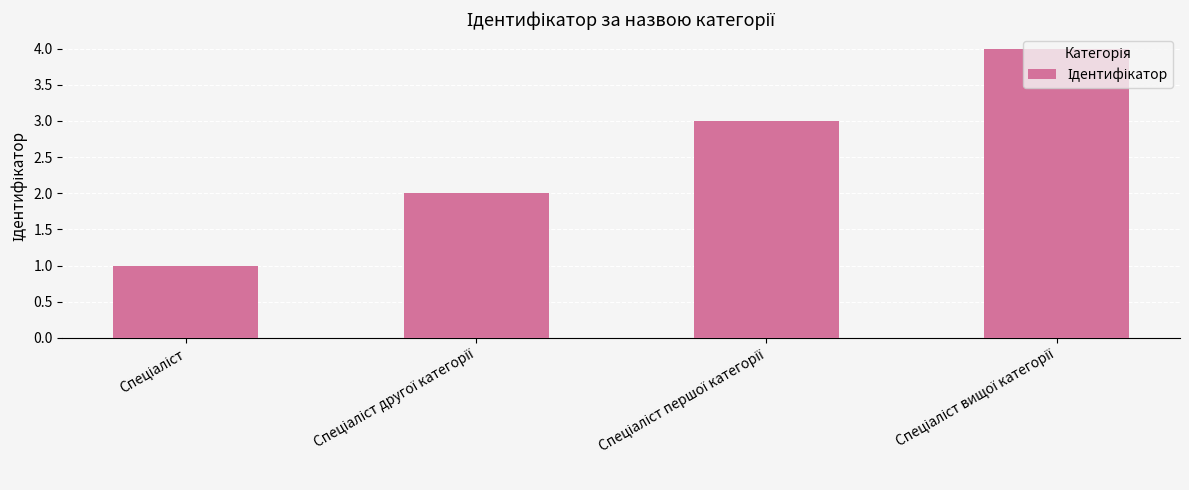

What is the sum of all values?

10